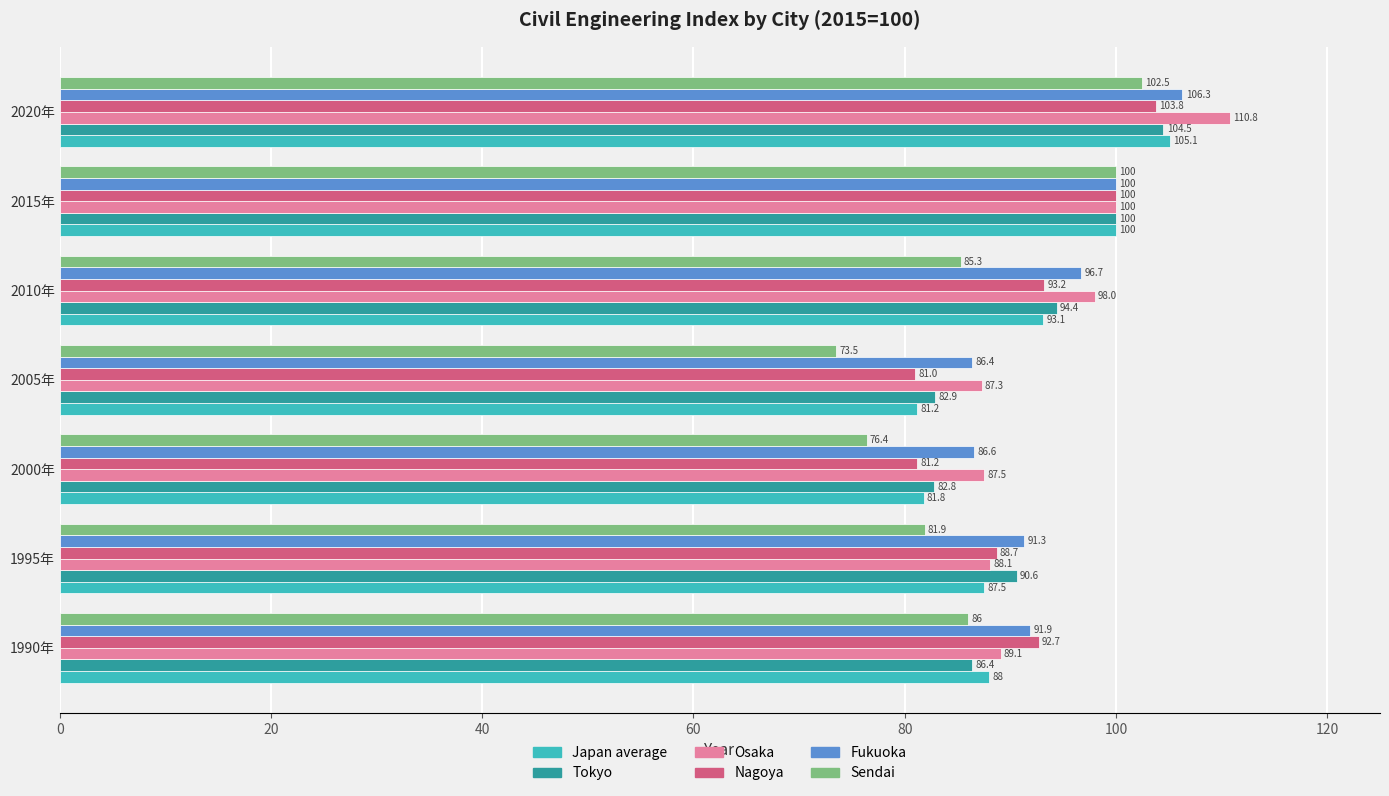

Which series changed the most between 1995年 and 2020年?

Osaka